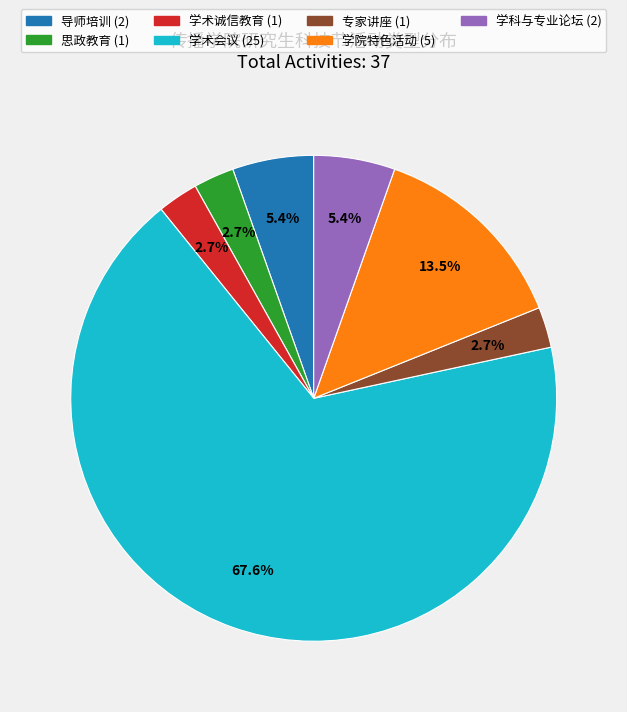

Combined, do 学术会议 and 专家讲座 account for over 50%?

Yes